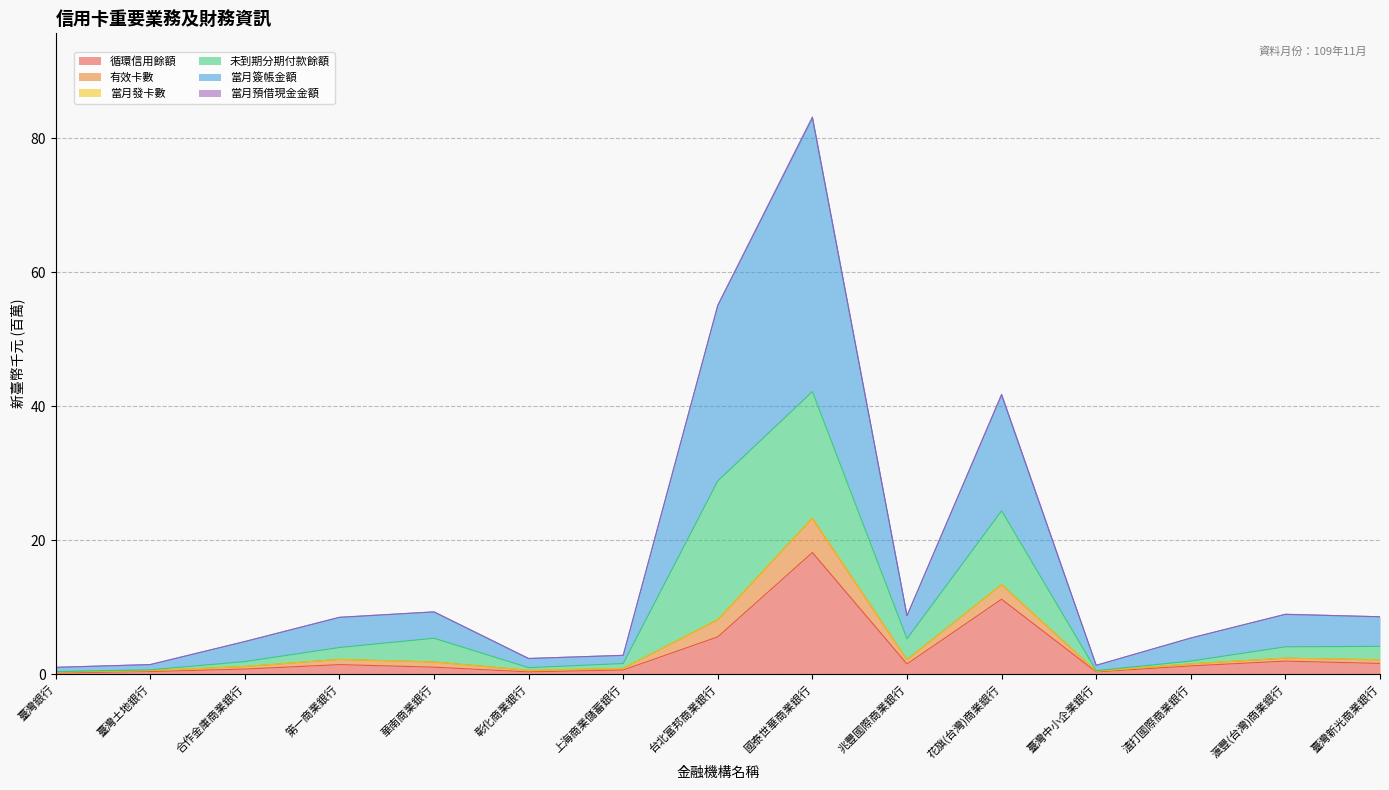

At which category is the sum across all series the highest?

國泰世華商業銀行